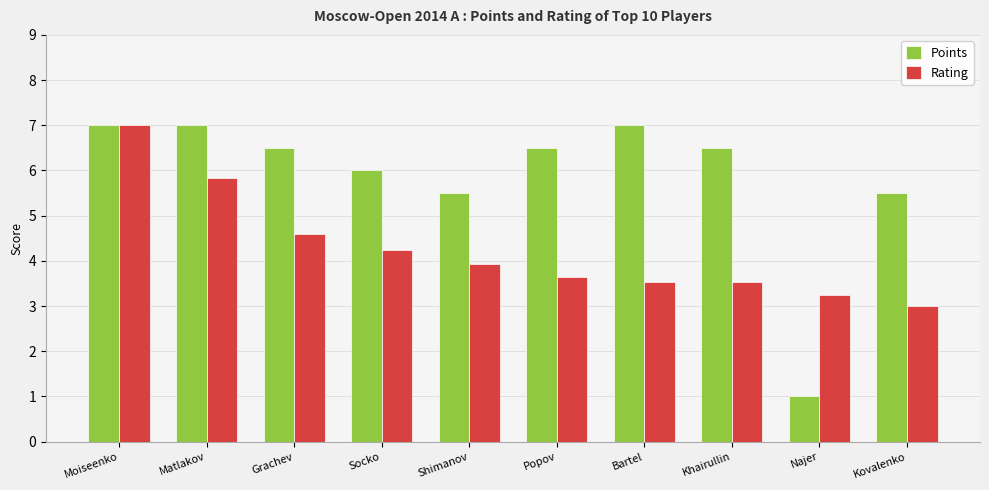

Which category has the lowest value in the Points series?

Najer